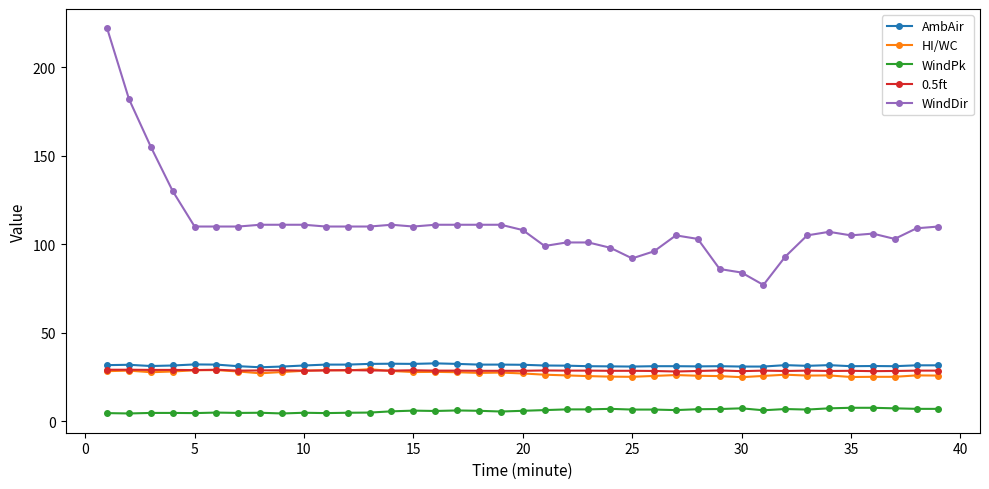

What is the value of the WindDir point at the 21st from the left?

99.0